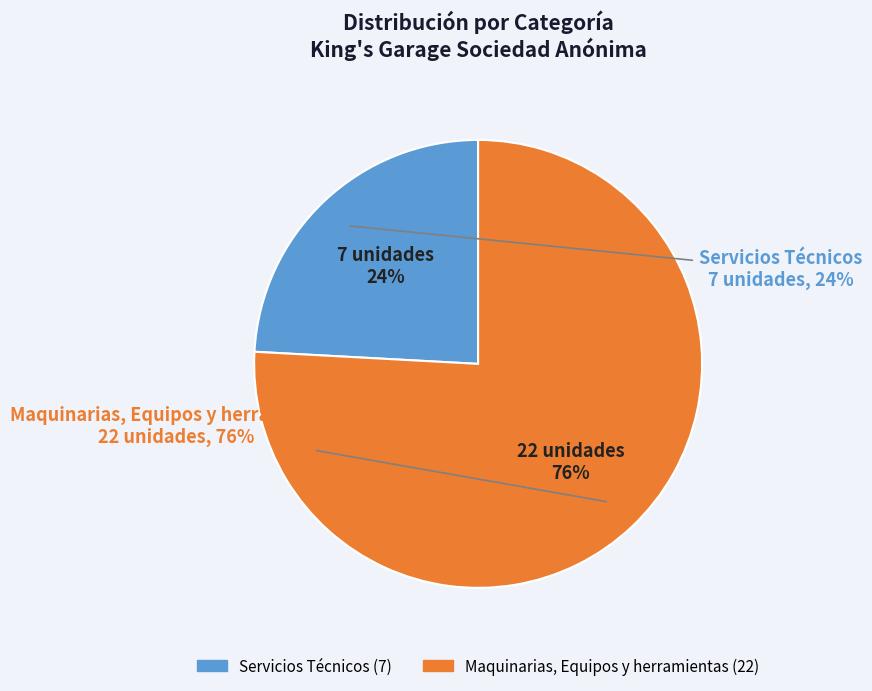

How many segments does this pie chart have?

2